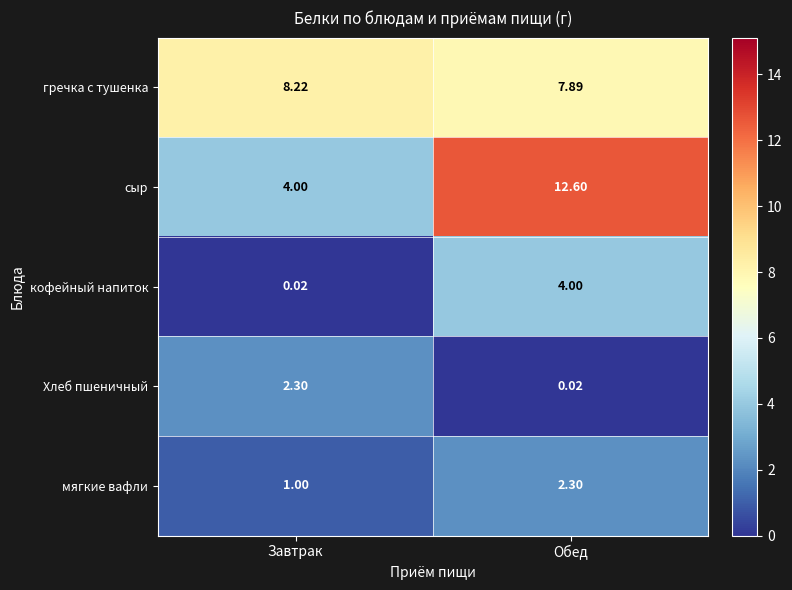

At which label does Хлеб пшеничный first exceed 2?

Завтрак